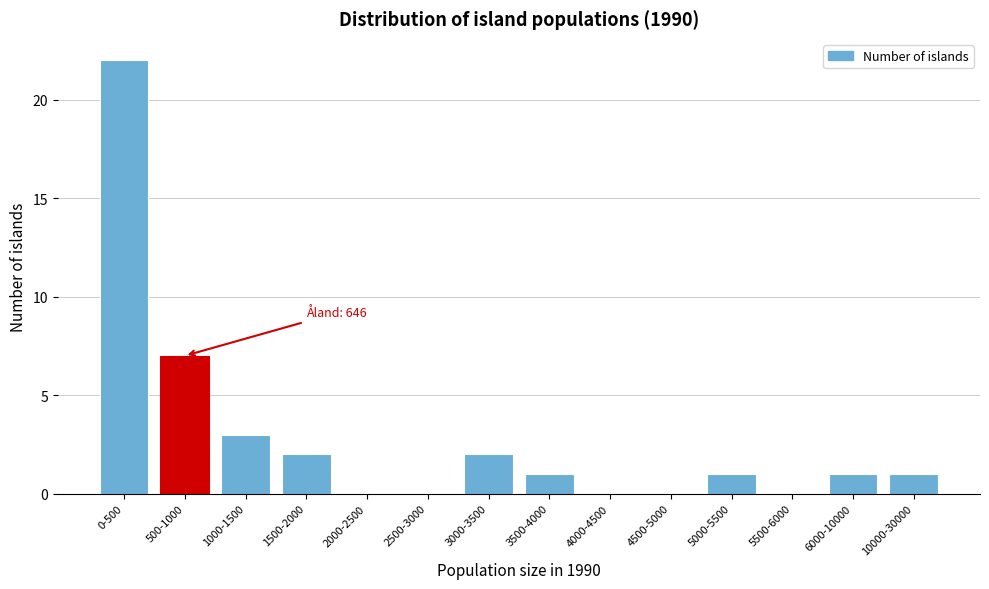

Reading left to right, extract all data points from this chart.

0-500=22	500-1000=7	1000-1500=3	1500-2000=2	2000-2500=0	2500-3000=0	3000-3500=2	3500-4000=1	4000-4500=0	4500-5000=0	5000-5500=1	5500-6000=0	6000-10000=1	10000-30000=1